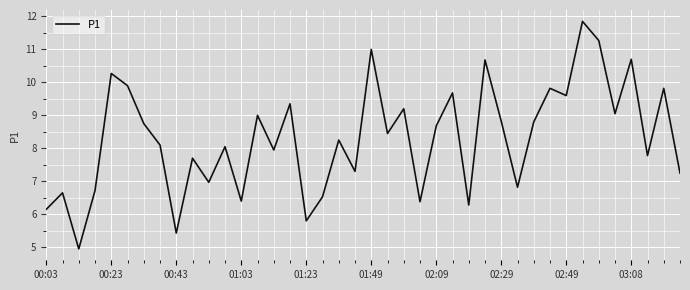

Count the number of data series in this chart.

1